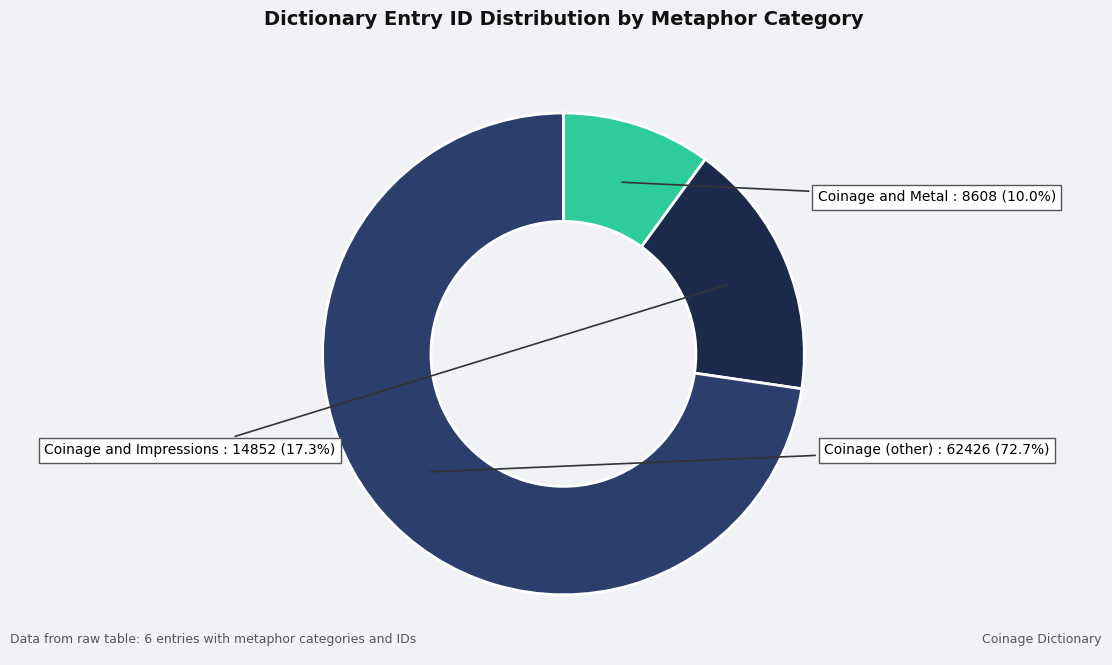

Is there any slice that represents more than half of the pie?

Yes